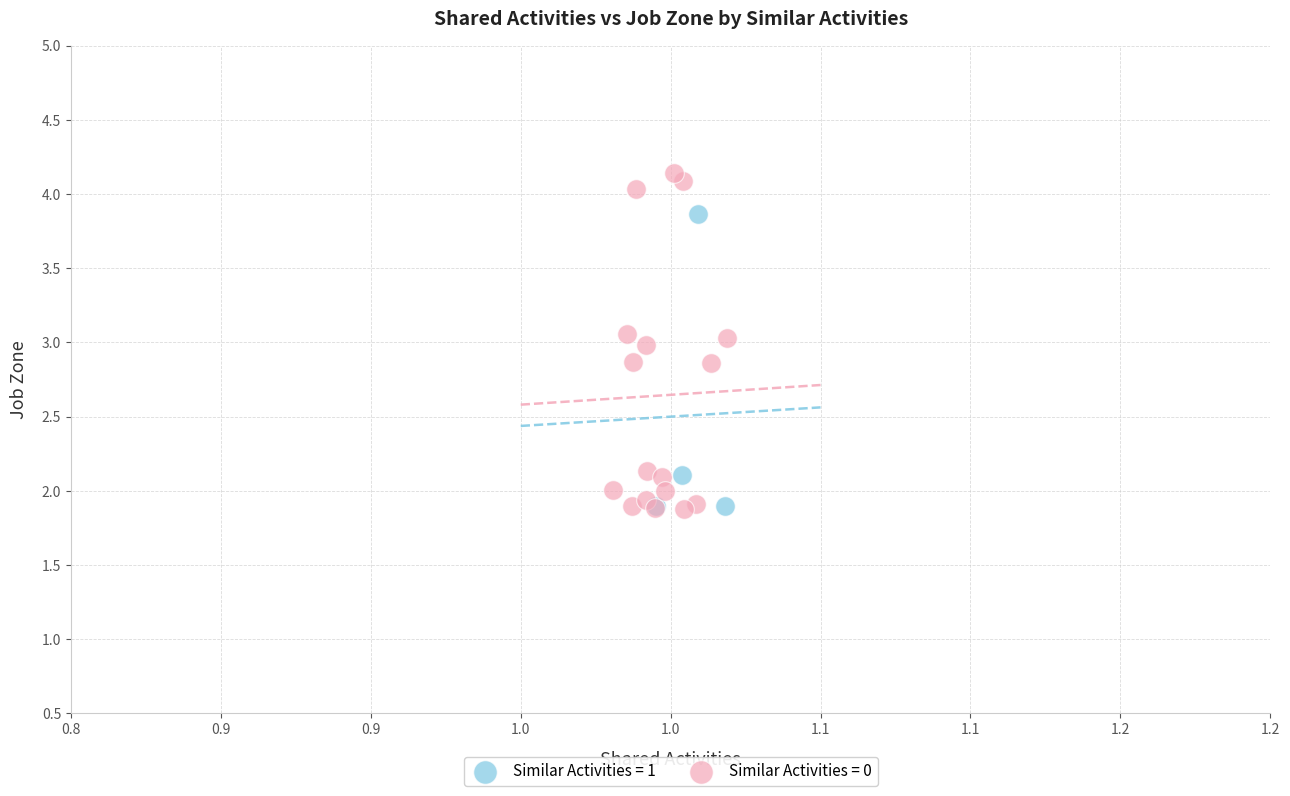

What are all the series names shown in the legend?

Similar Activities = 1, Similar Activities = 0